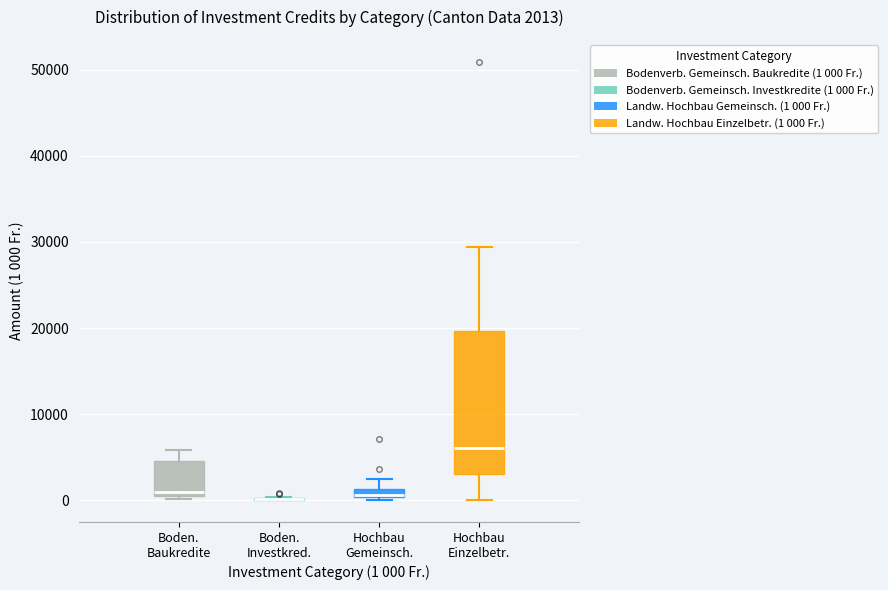

Which box is the tallest, from its lower edge to its upper edge?

Hochbau Einzelbetr.